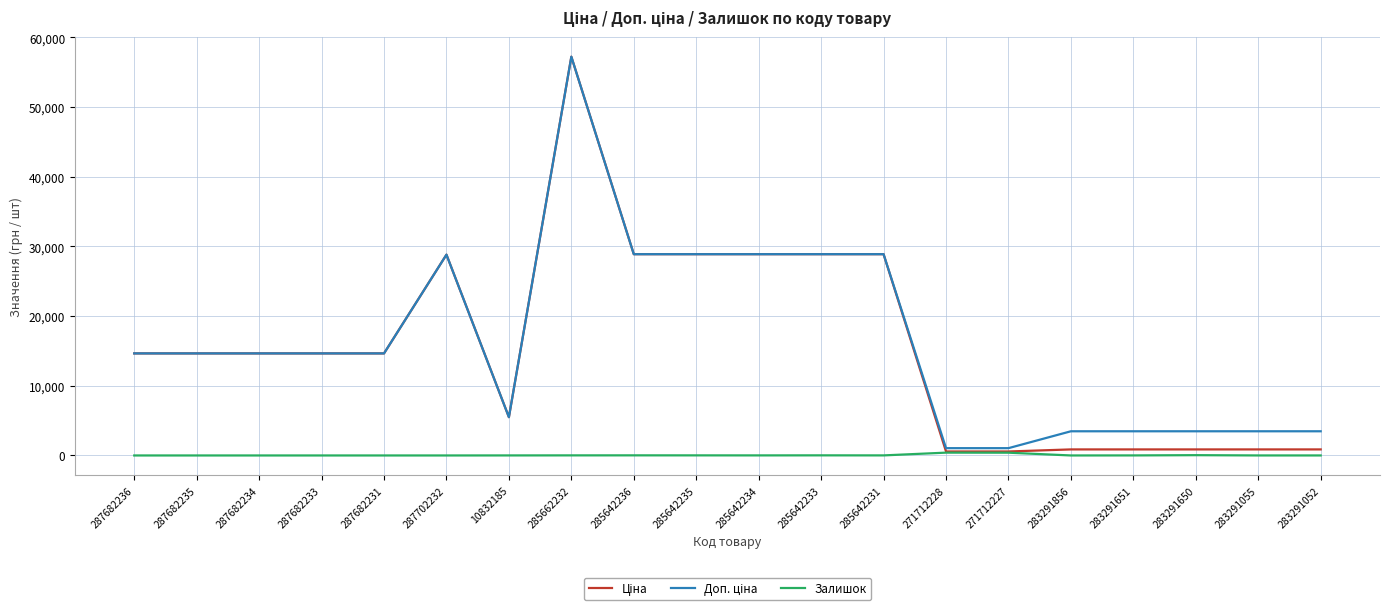

Is it true that Залишок equals 0.0 at 287682235?

True